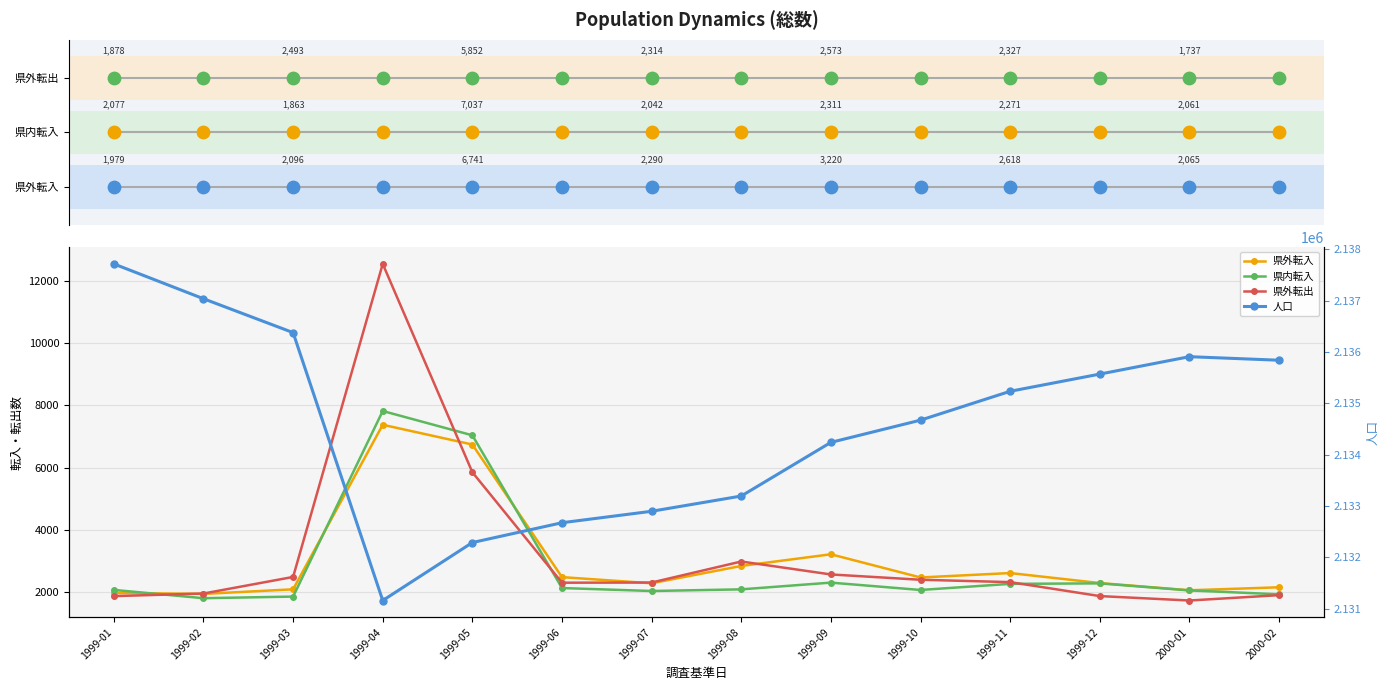

At which category is the sum across all series the highest?

1999-04